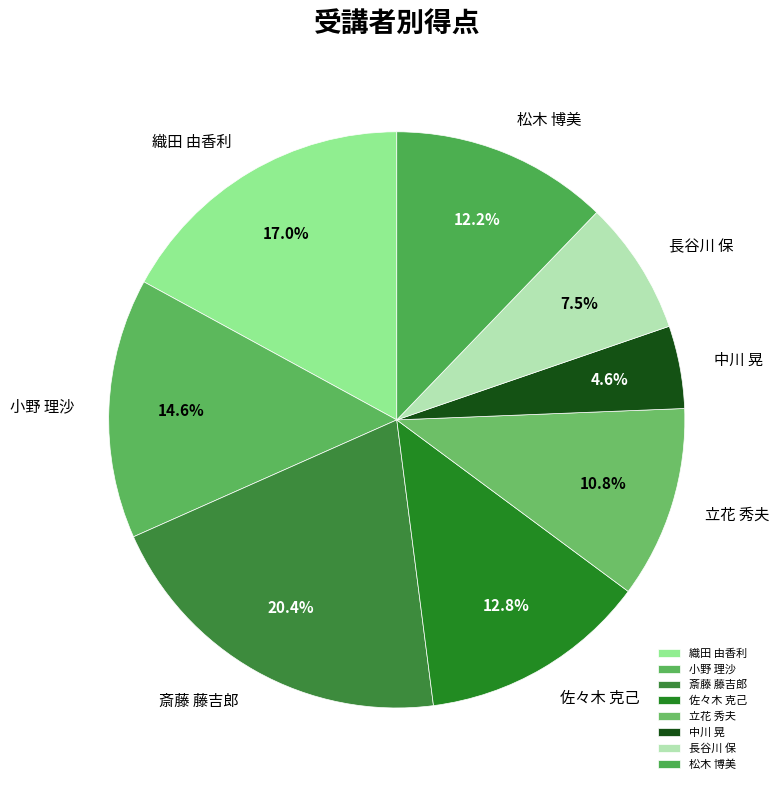

Is there a majority slice in this chart?

No